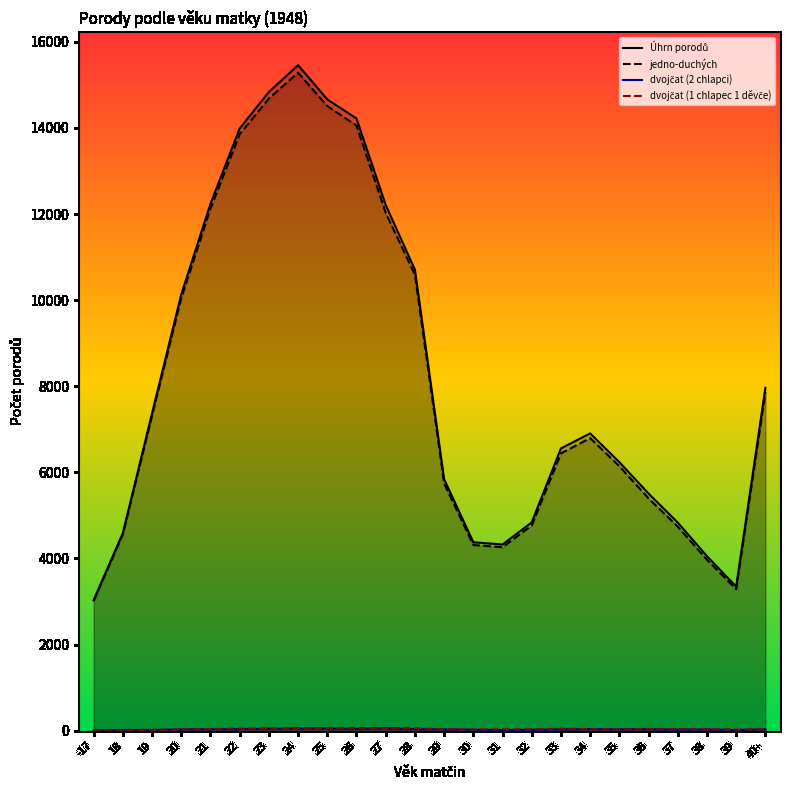

True or false: Úhrn porodů and dvojčat (2 chlapci) intersect in this chart.

False